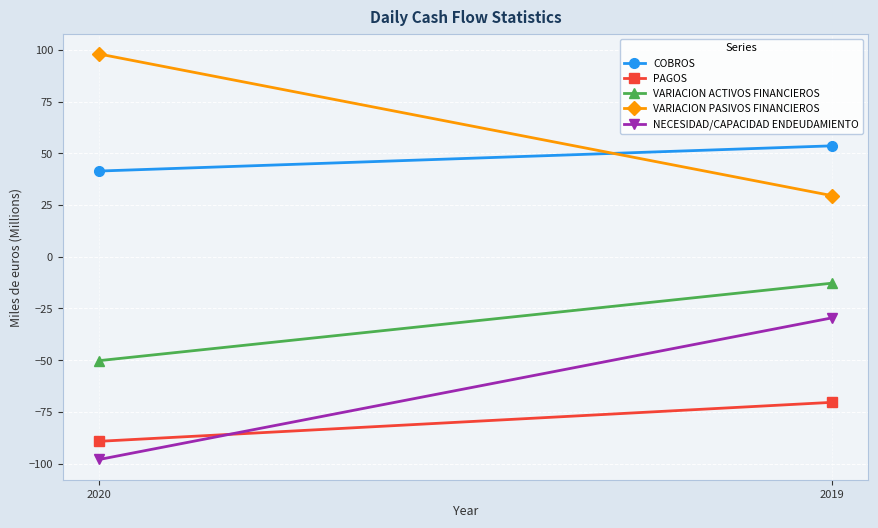

Which category has the lowest value in the NECESIDAD/CAPACIDAD ENDEUDAMIENTO series?

2020